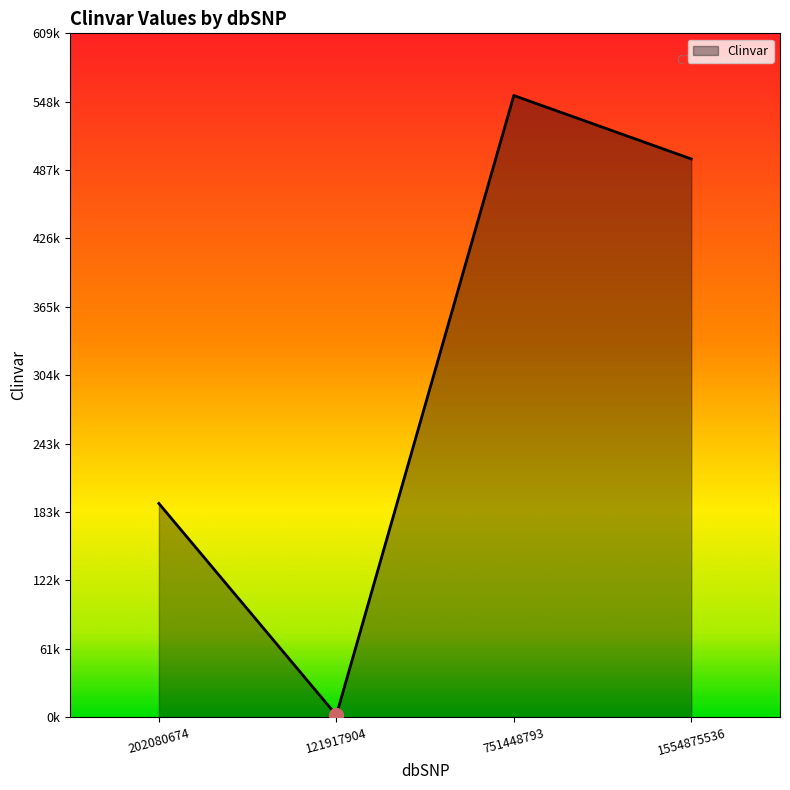

Does the chart have visible grid lines?

No